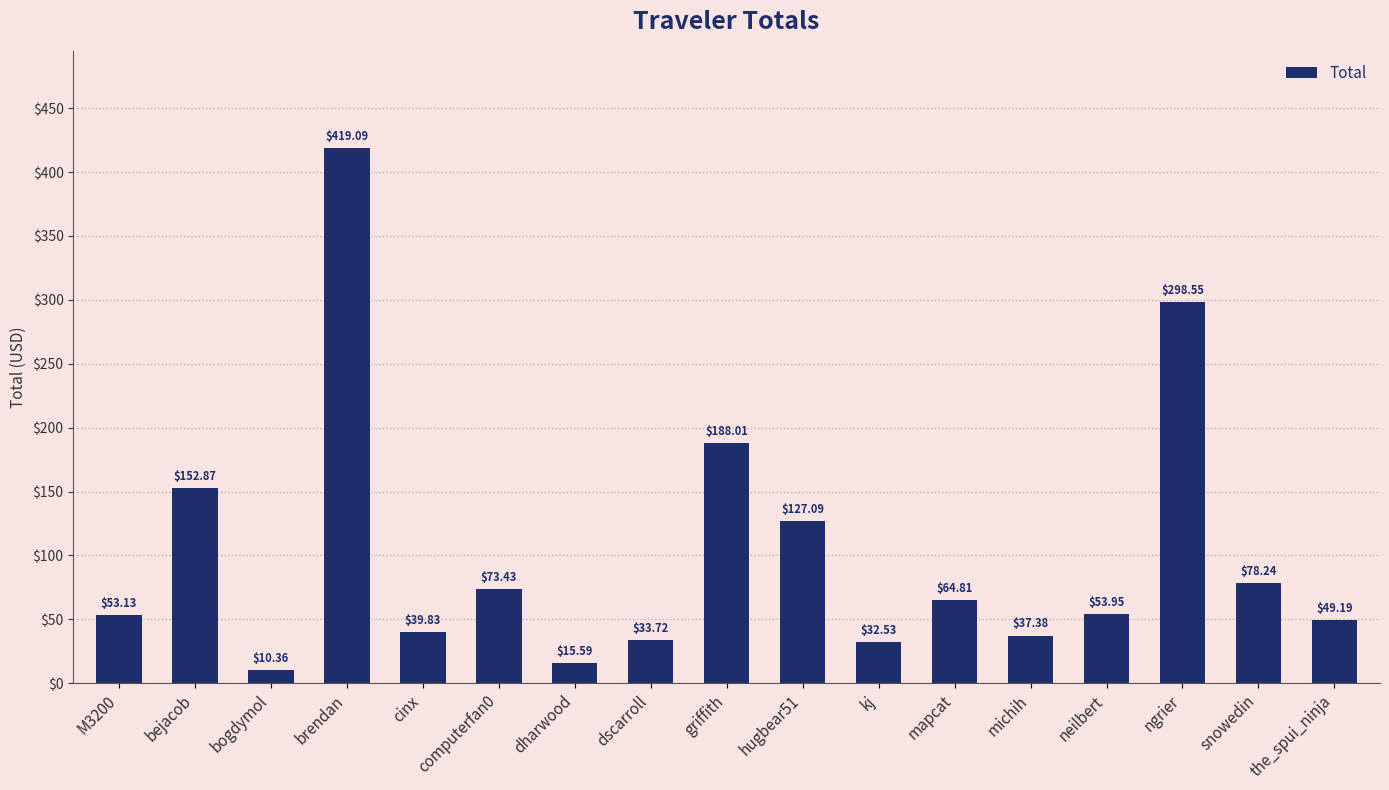

Rank the categories by value from lowest to highest.

bogdymol, dharwood, kj, dscarroll, michih, cinx, the_spui_ninja, M3200, neilbert, mapcat, computerfan0, snowedin, hugbear51, bejacob, griffith, ngrier, brendan